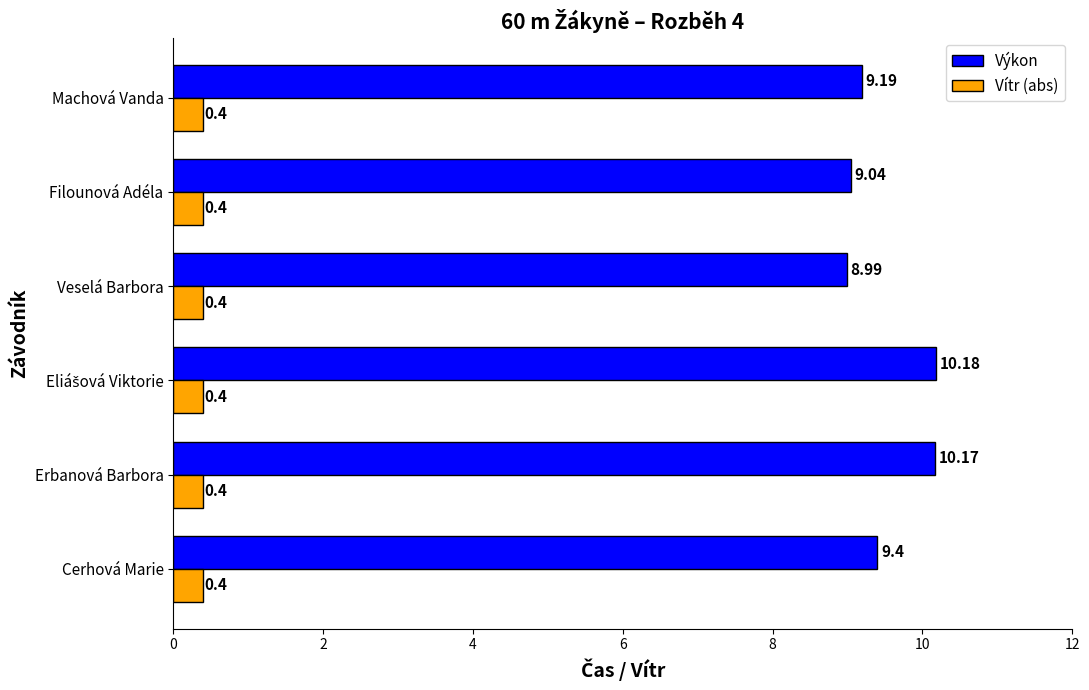

What are all the series names shown in the legend?

Výkon, Vítr (abs)